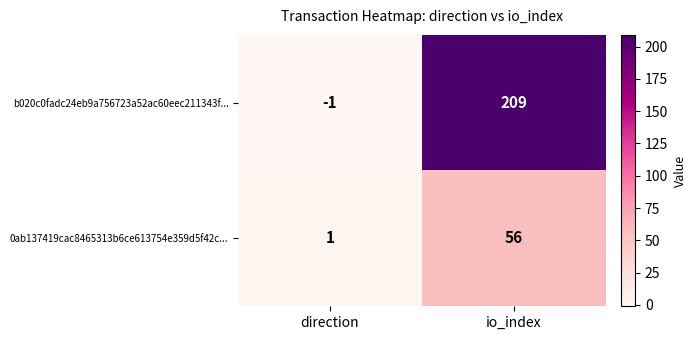

What is the difference between the b020c0fadc24eb9a756723a52ac60eec211343f... values at io_index and direction?

210